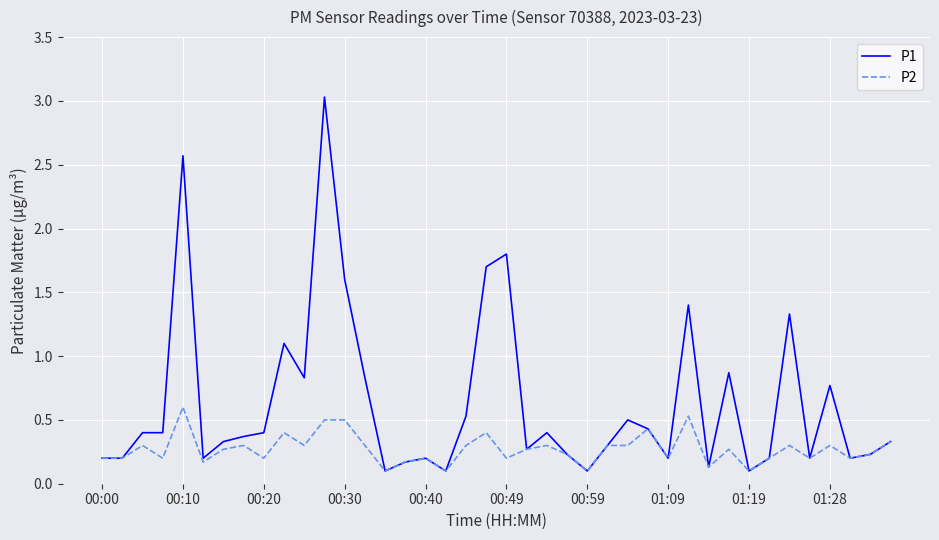

Which series has the widest spread of values?

P1